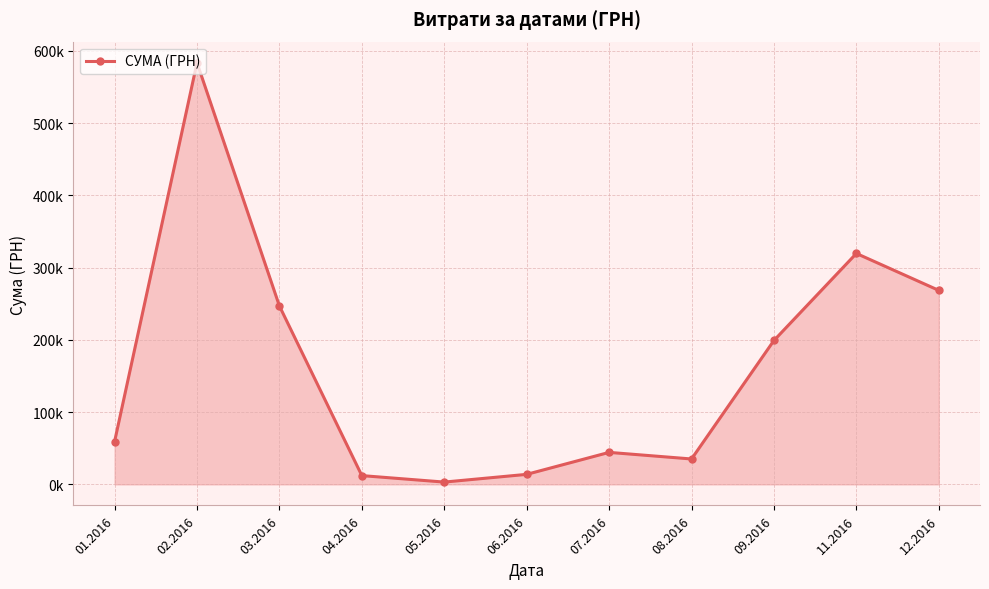

What is the maximum value shown in the chart?

583556.1